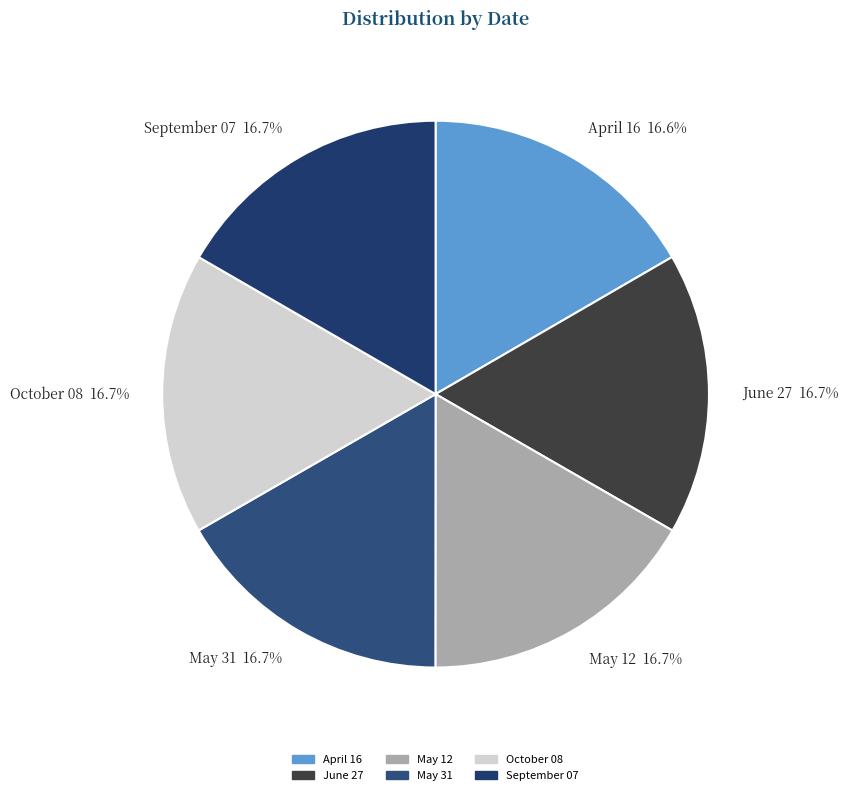

What is the ratio of the value at April 16 to the value at October 08?

1.0